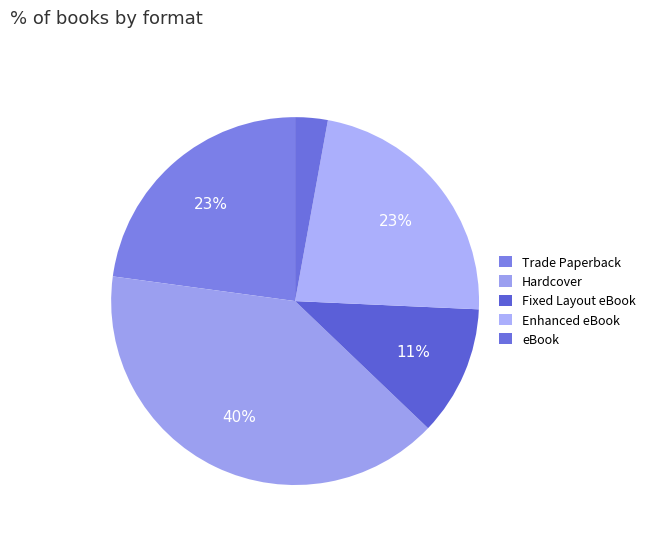

Is there a majority slice in this chart?

No